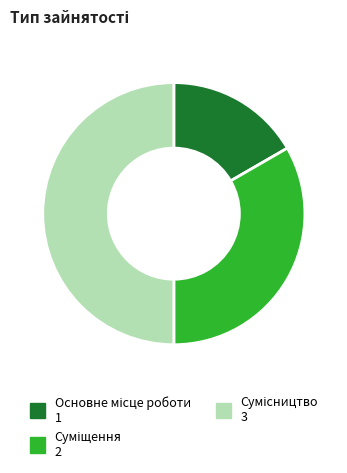

What percentage do Сумісництво and Основне місце роботи together represent?

66.7%